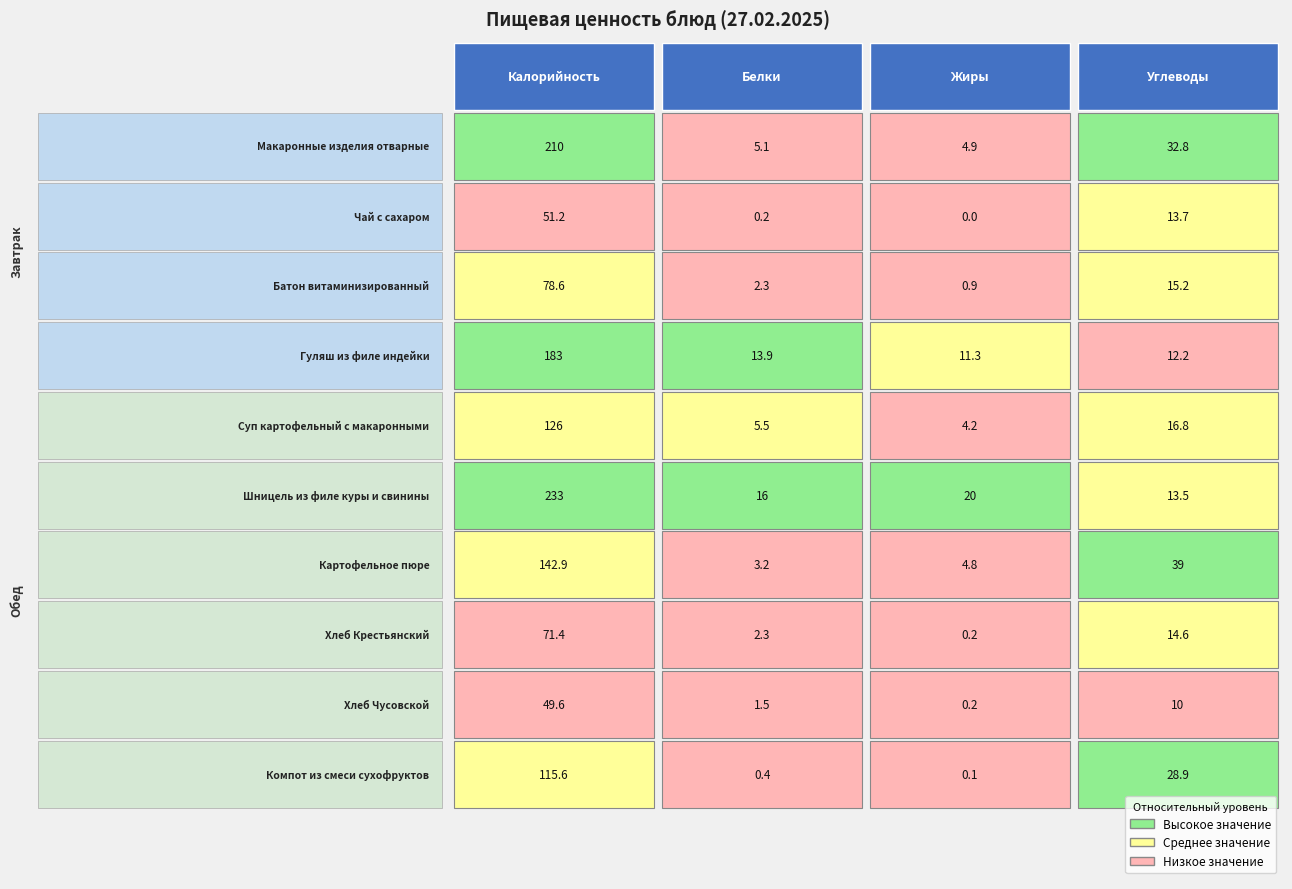

Reading left to right, extract all data points from this chart.

Макаронные изделия отварные: Макаронные изделия отварные=210.0	Чай с сахаром=5.1	Батон витаминизированный=4.9	Гуляш из филе индейки=32.8
Чай с сахаром: Макаронные изделия отварные=51.2	Чай с сахаром=0.2	Батон витаминизированный=0.0	Гуляш из филе индейки=13.7
Батон витаминизированный: Макаронные изделия отварные=78.6	Чай с сахаром=2.3	Батон витаминизированный=0.9	Гуляш из филе индейки=15.2
Гуляш из филе индейки: Макаронные изделия отварные=183.0	Чай с сахаром=13.9	Батон витаминизированный=11.3	Гуляш из филе индейки=12.2
Суп картофельный с макаронными: Макаронные изделия отварные=126.0	Чай с сахаром=5.5	Батон витаминизированный=4.2	Гуляш из филе индейки=16.8
Шницель из филе куры и свинины: Макаронные изделия отварные=233.0	Чай с сахаром=16.0	Батон витаминизированный=20.0	Гуляш из филе индейки=13.5
Картофельное пюре: Макаронные изделия отварные=142.9	Чай с сахаром=3.2	Батон витаминизированный=4.8	Гуляш из филе индейки=39.0
Хлеб Крестьянский: Макаронные изделия отварные=71.4	Чай с сахаром=2.3	Батон витаминизированный=0.2	Гуляш из филе индейки=14.6
Хлеб Чусовской: Макаронные изделия отварные=49.6	Чай с сахаром=1.5	Батон витаминизированный=0.2	Гуляш из филе индейки=10.0
Компот из смеси сухофруктов: Макаронные изделия отварные=115.6	Чай с сахаром=0.4	Батон витаминизированный=0.1	Гуляш из филе индейки=28.9